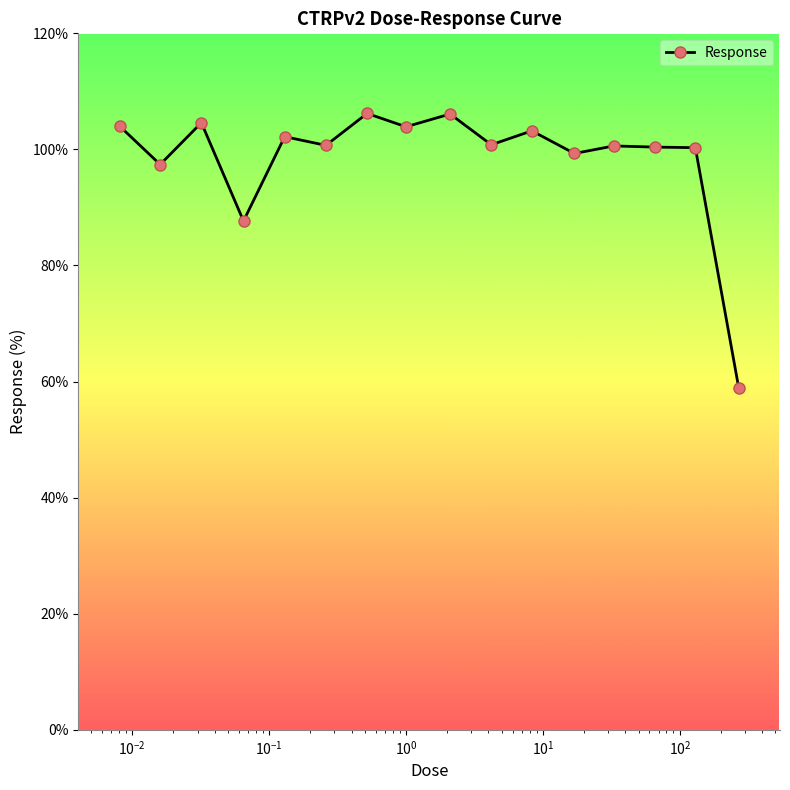

True or false: the data has more than 0 interior local peaks.

True